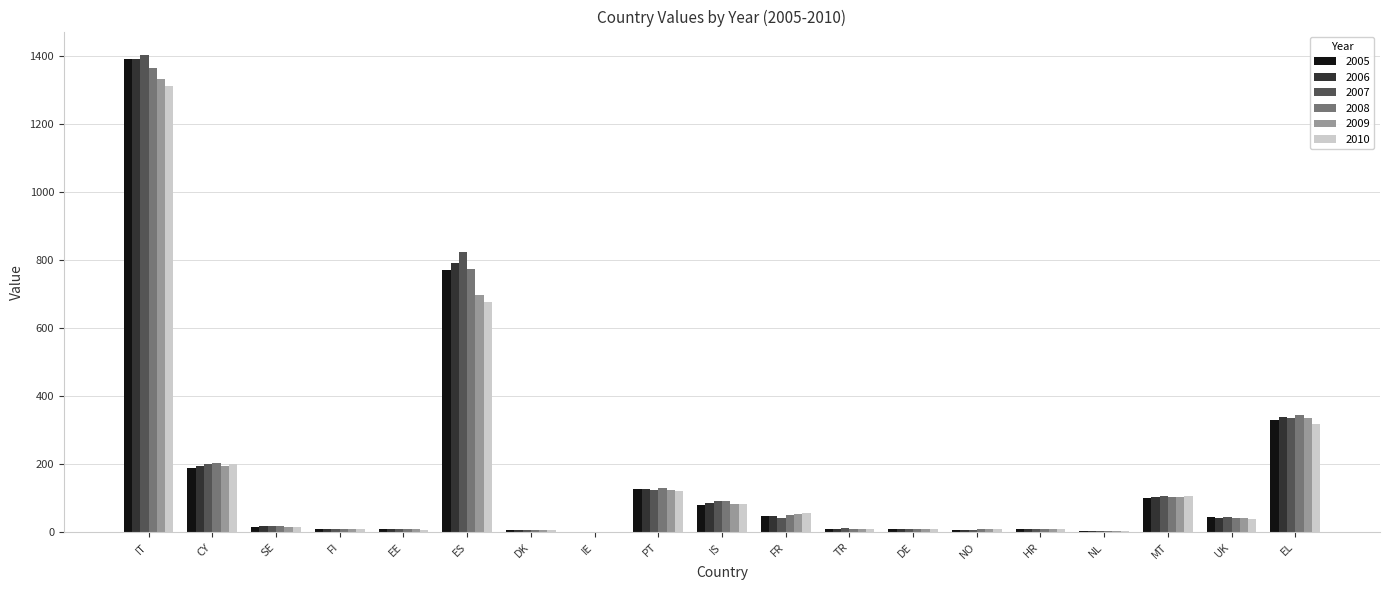

Is it true that 2005 equals 1392.7 at IT?

True